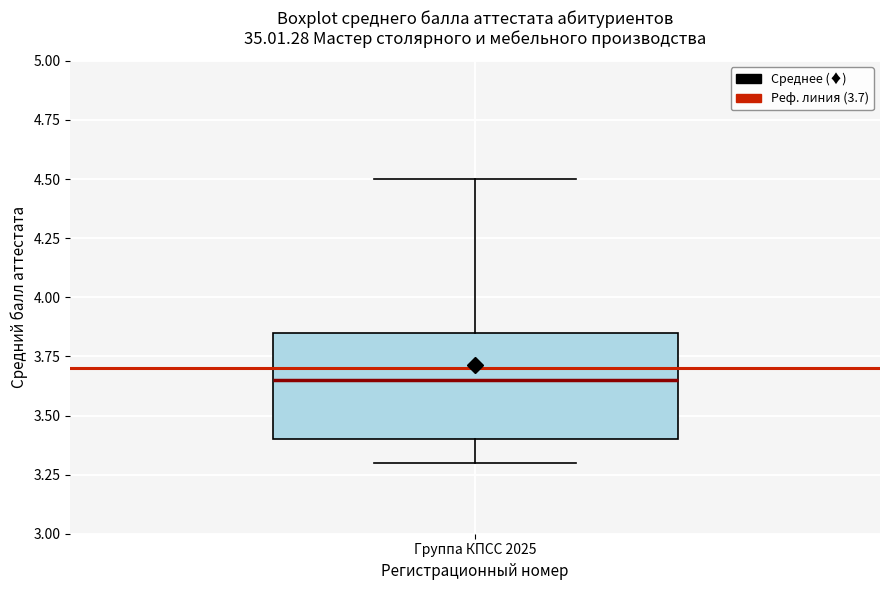

Where does the median line of the box for Группа КПСС 2025 sit on the y-axis? The values are not printed on the chart, so give them approximately, as read against the axis.

3.65